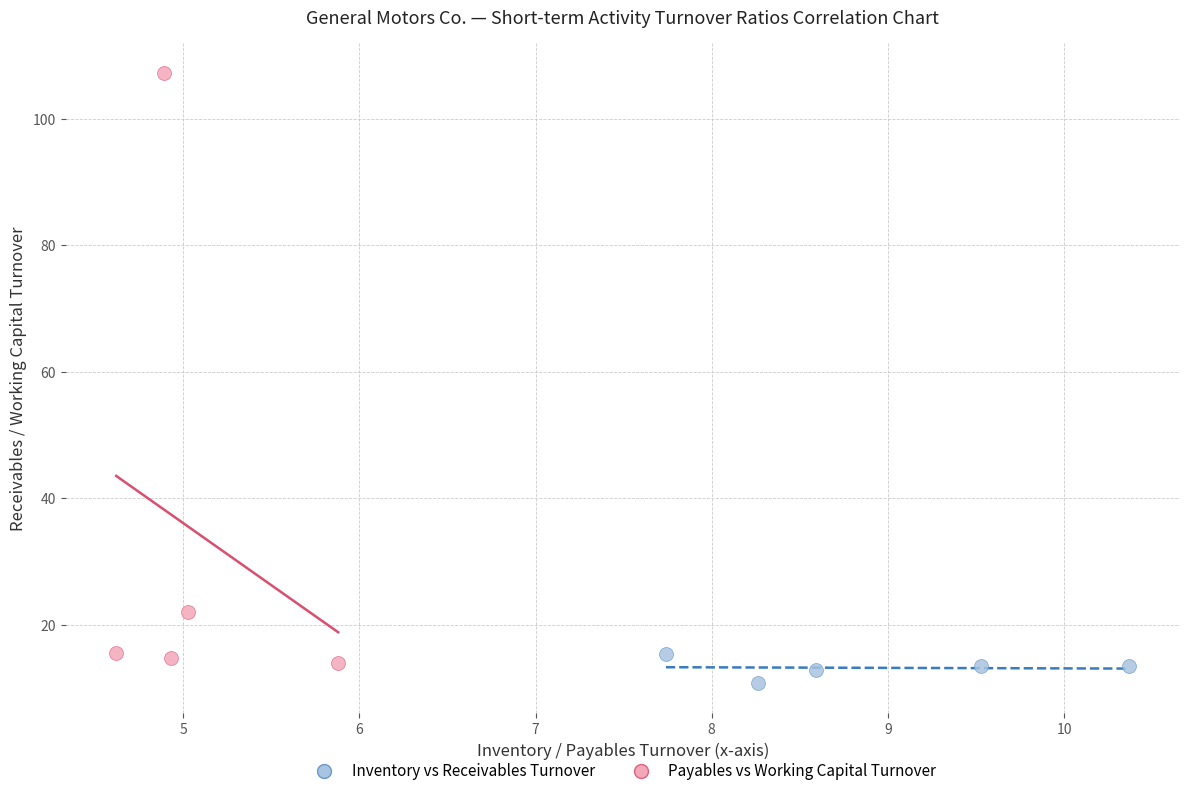

Which series contains the highest Y value?

Payables vs Working Capital Turnover